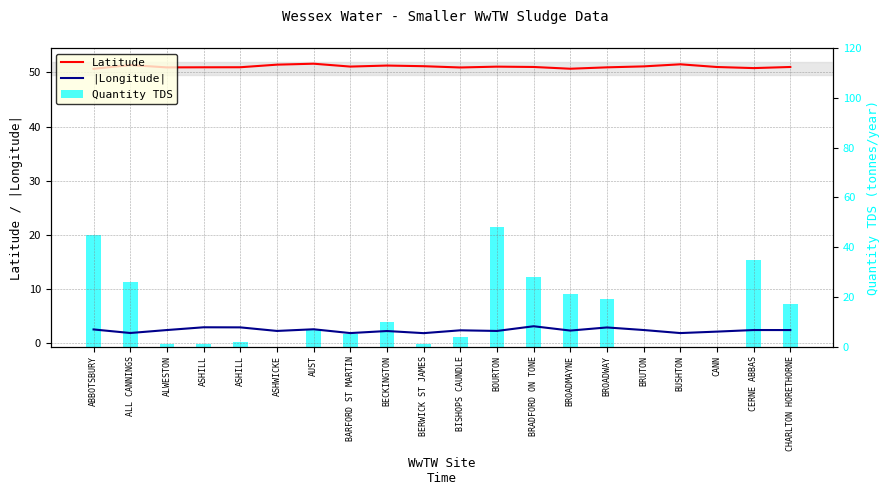

At how many categories does at least one series exceed 5?

20